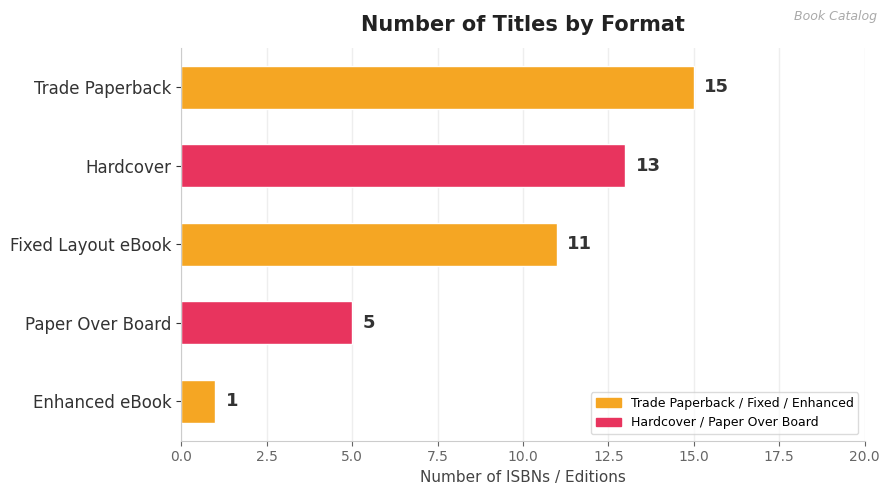

What is the difference between the maximum and minimum values?

14